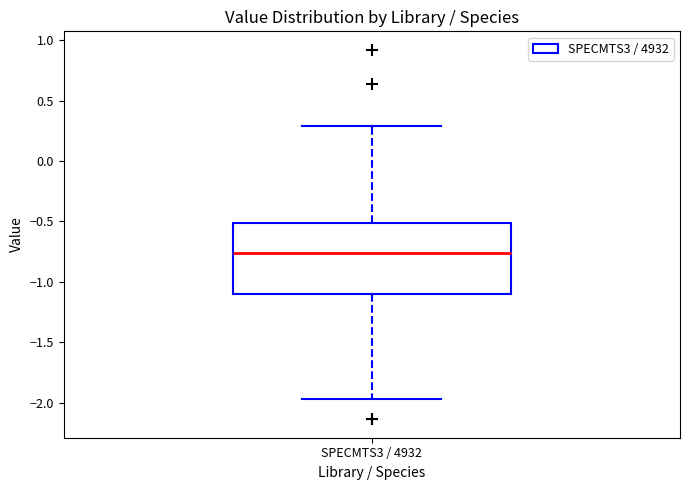

Transcribe this box plot: give where the median line is, the range the box spans, and where the two whiskers end, as read against the y-axis. The values are not printed on the chart, so give them approximately, as read against the axis.

median -0.75, box -1.10 to -0.50, whiskers -1.95 to 0.30